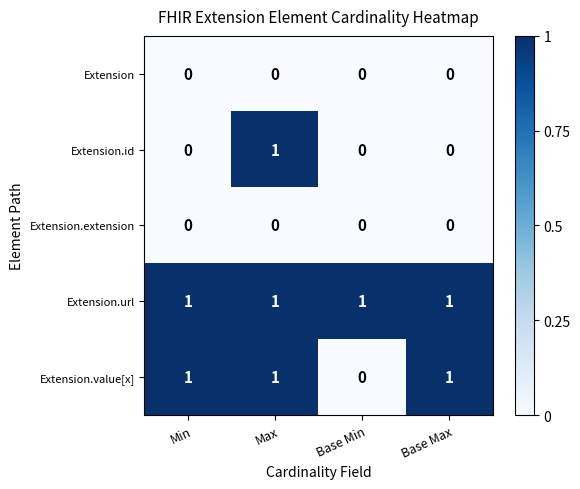

Between Base Min and Base Max, which series saw the biggest shift?

Extension.value[x]